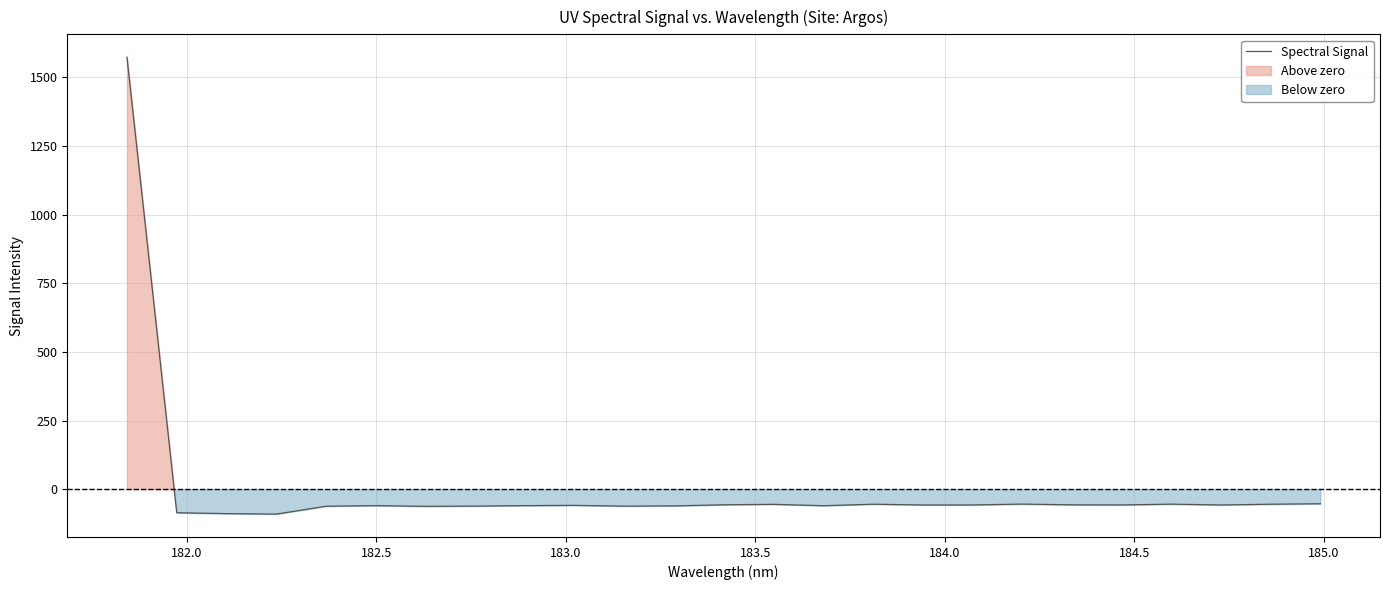

What is the highest value of the Spectral Signal series?

1573.9